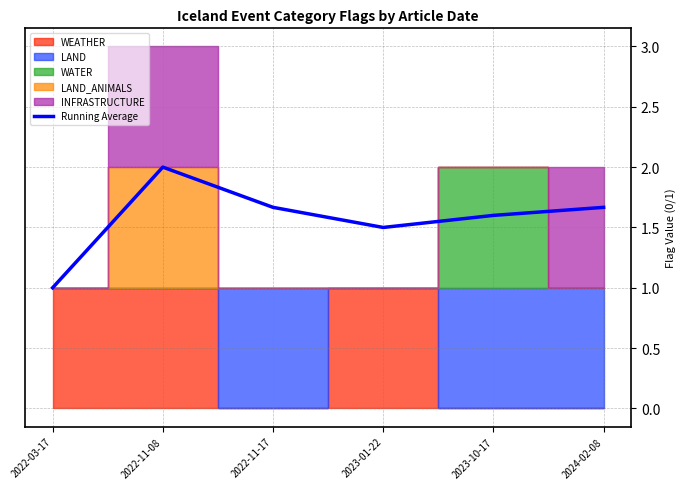

At which category does the chart reach its minimum across all series?

2022-03-17